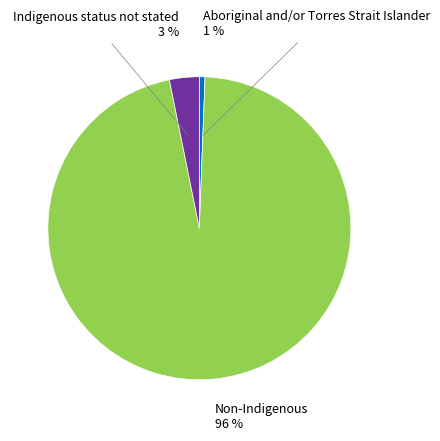

Rank the categories by value from lowest to highest.

Aboriginal and/or Torres Strait Islander, Indigenous status not stated, Non-Indigenous